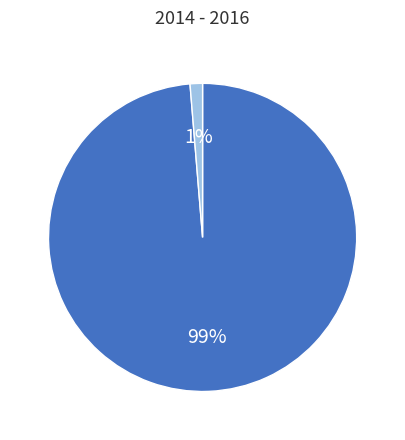

How many segments does this pie chart have?

2